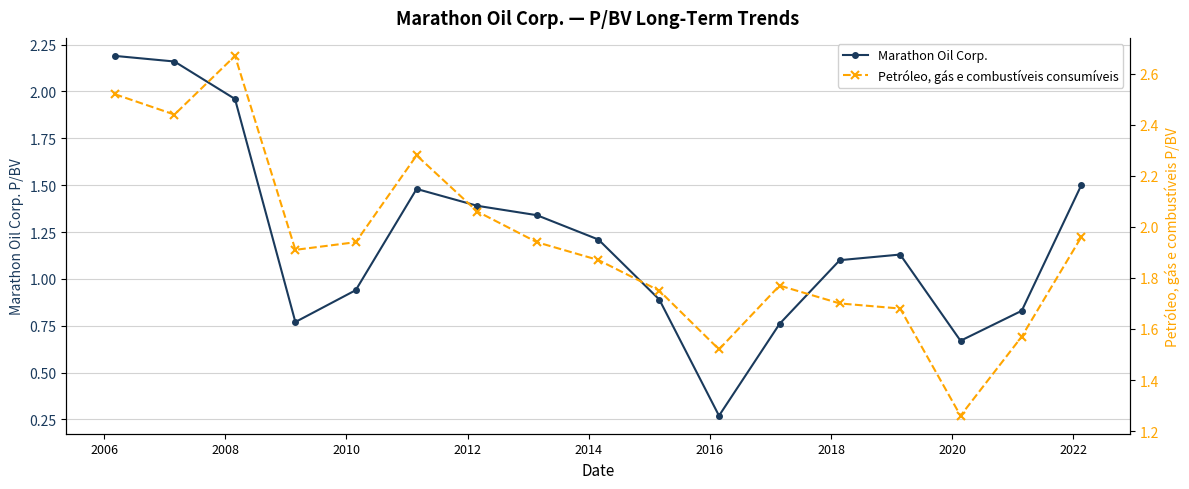

What is the average value of the Petróleo, gás e combustíveis consumíveis series?

1.9